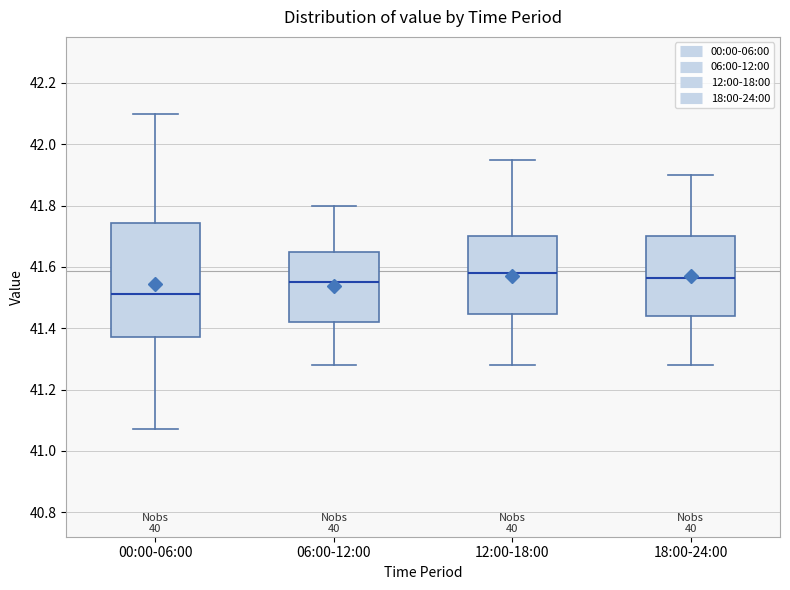

Where does the lower whisker of the box for 12:00-18:00 end on the y-axis? The values are not printed on the chart, so give them approximately, as read against the axis.

41.28